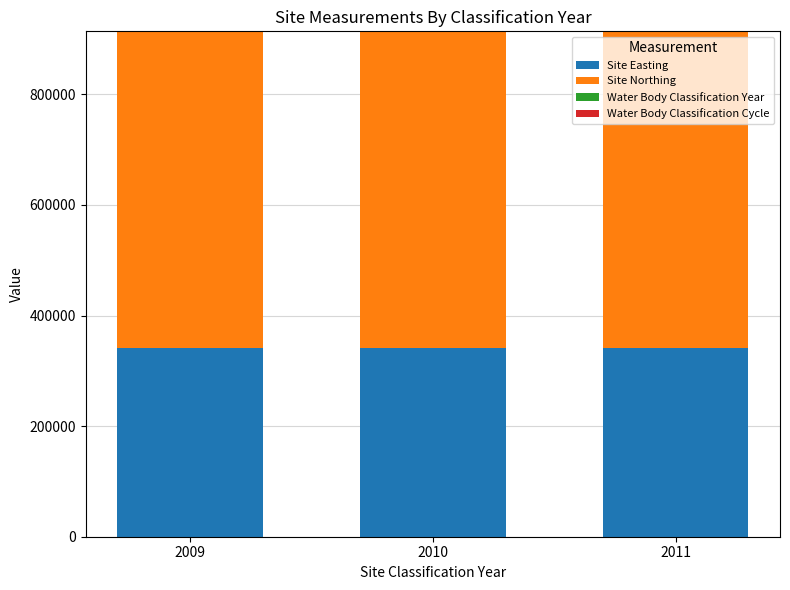

How many categories are shown in the chart?

3